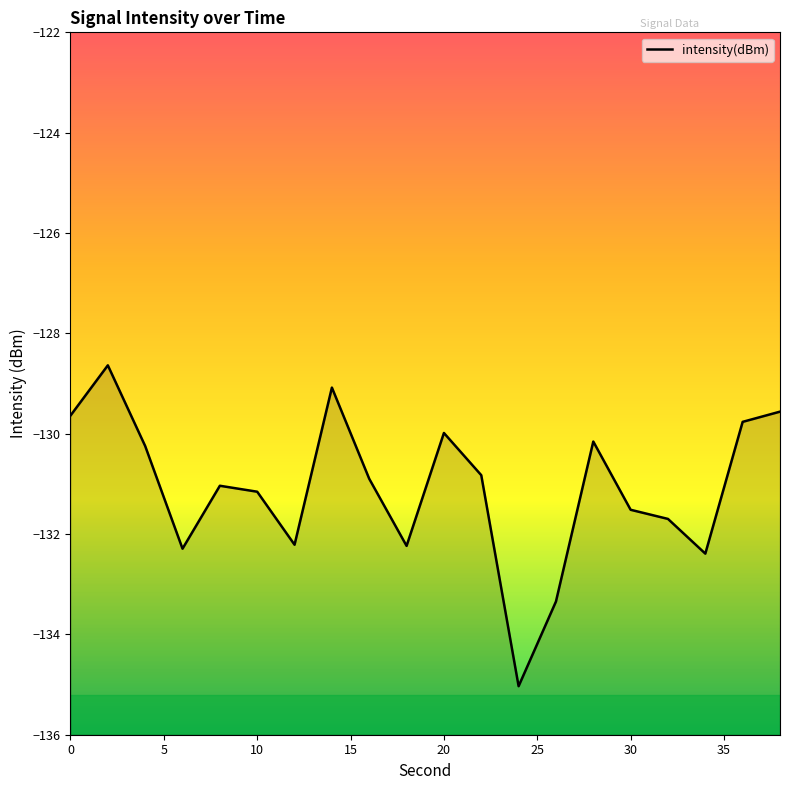

The chart shows a value of -131.5 at 30. True or false?

True